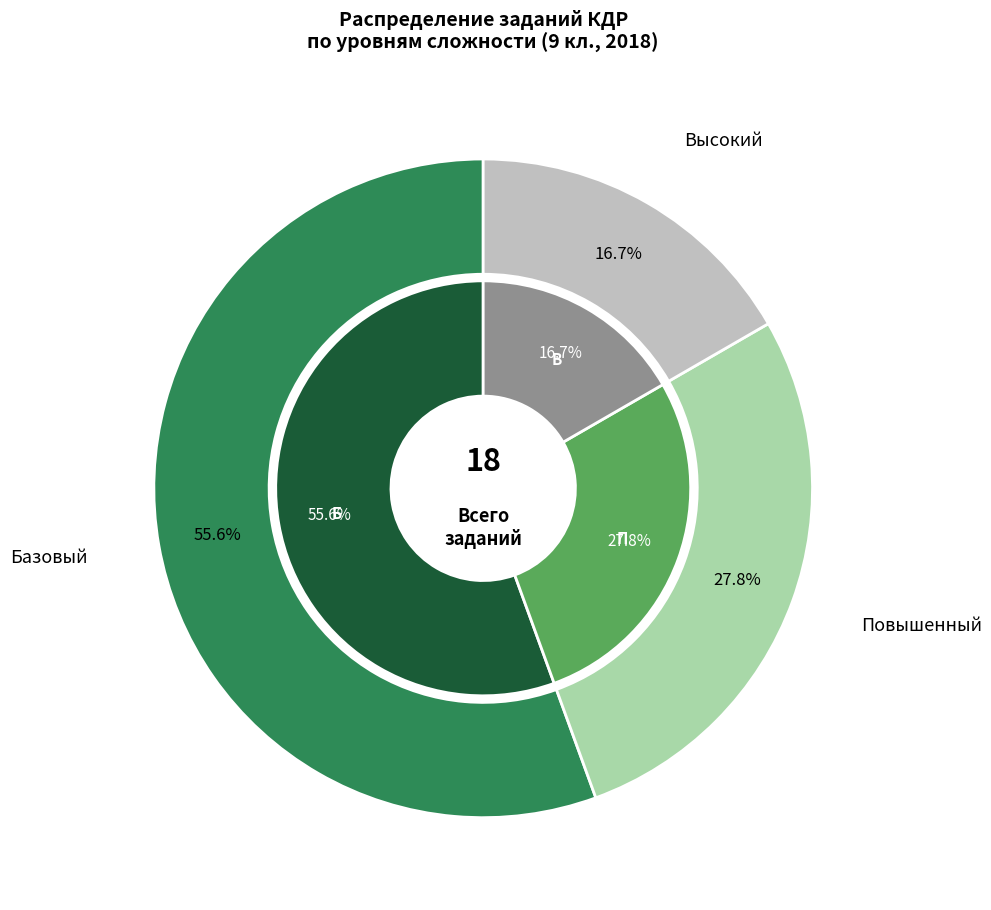

Count the number of slices in the pie.

3